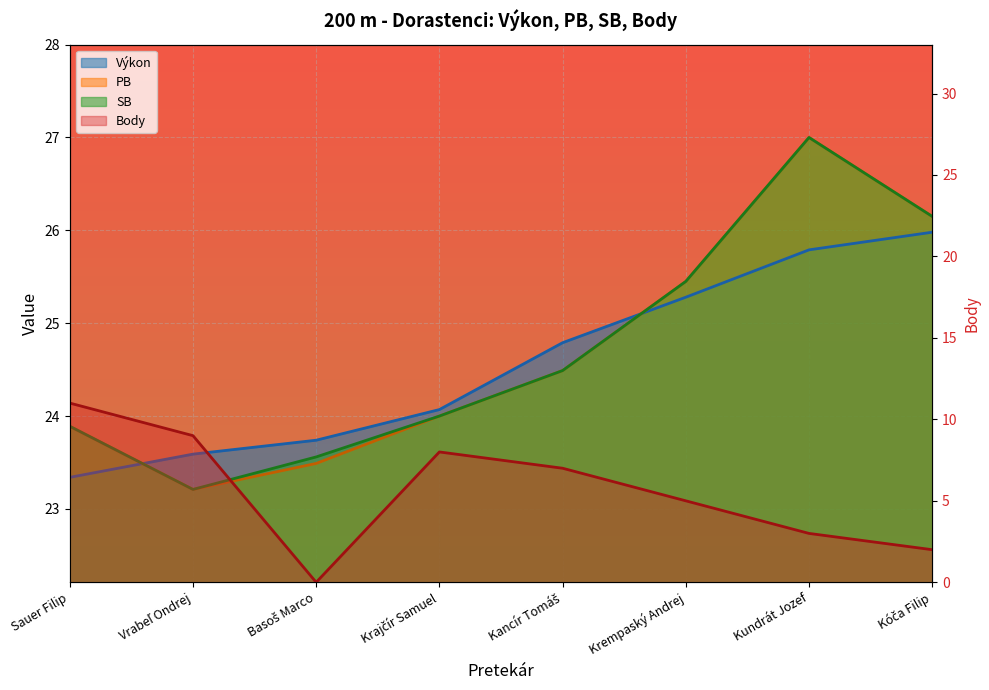

At which category is the sum across all series the highest?

Kundrát Jozef